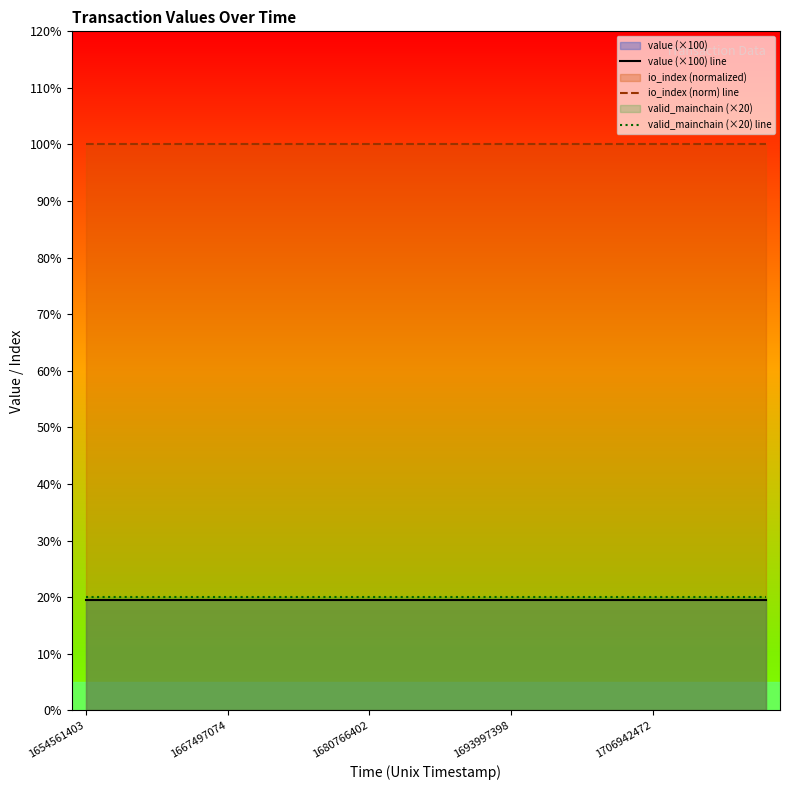

True or false: value (×100) line and io_index (norm) line intersect in this chart.

False